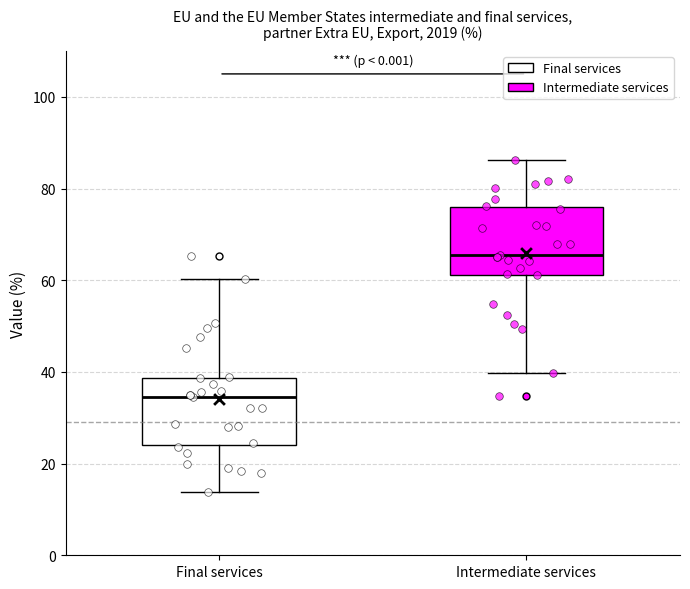

Which box's median line is the lowest?

Final services